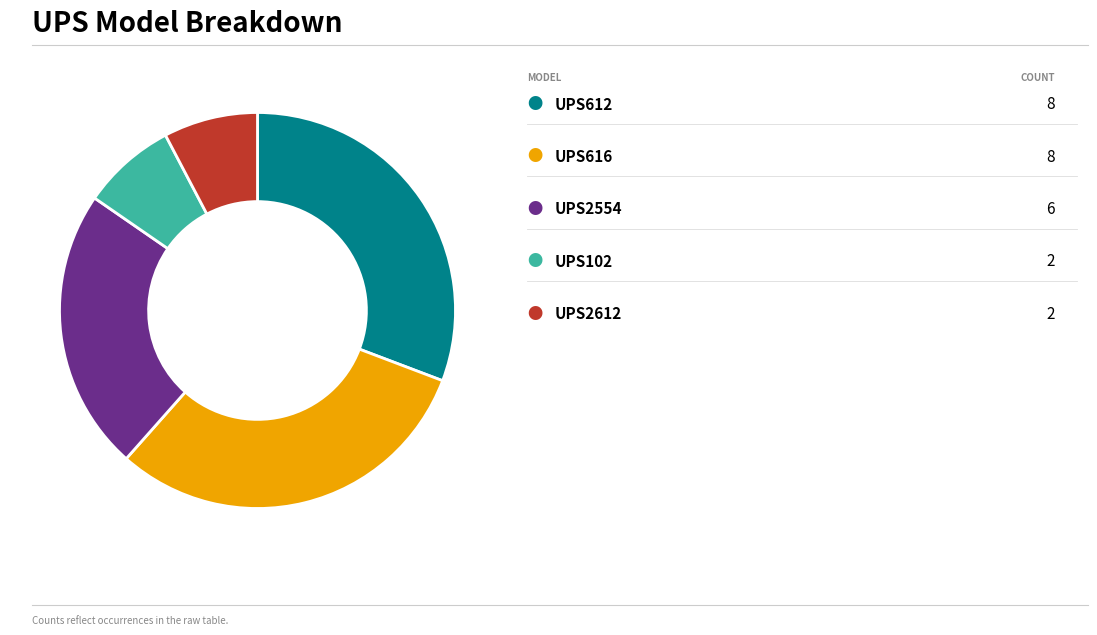

Does any single category account for the majority?

No